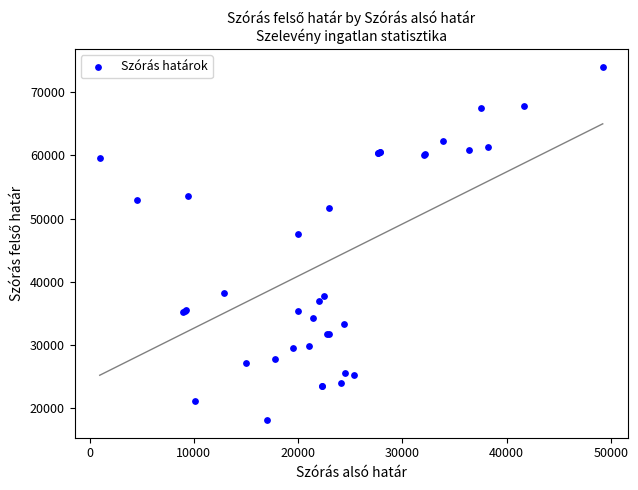

What Y value in the scatter plot is closest to 46092?

47624